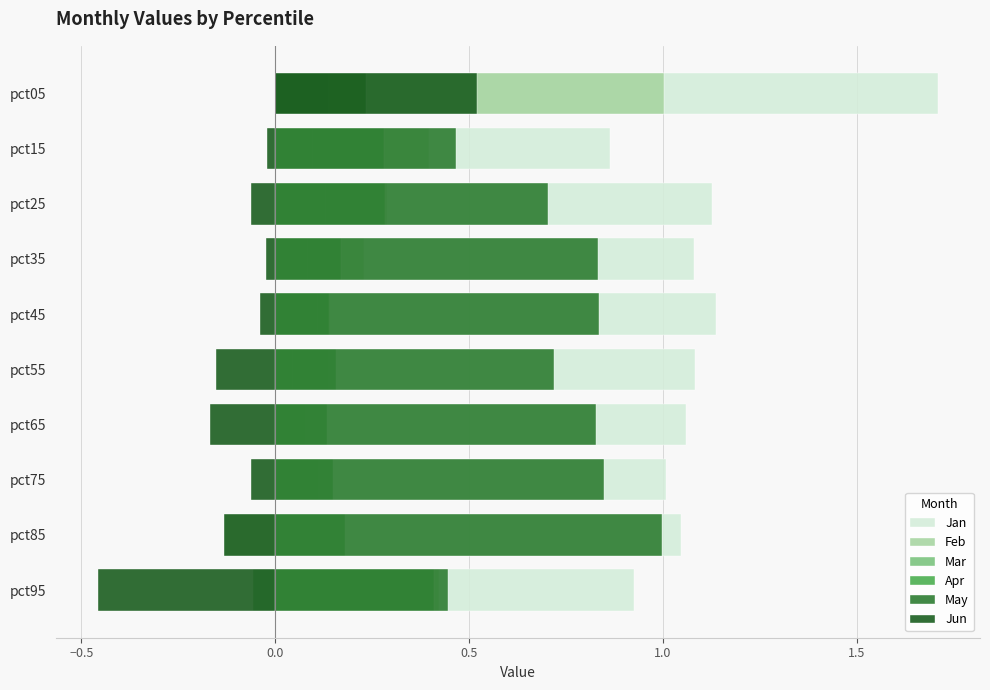

Rank the series by their maximum value, from lowest to highest.

Mar, Apr, Jun, May, Feb, Jan